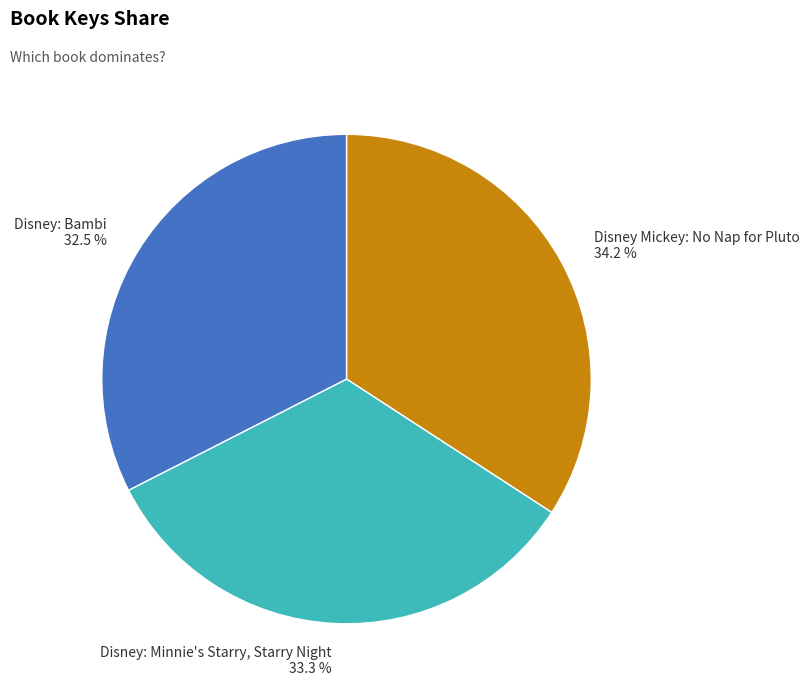

Between Disney: Bambi and Disney: Minnie's Starry, Starry Night, which is larger?

Disney: Minnie's Starry, Starry Night